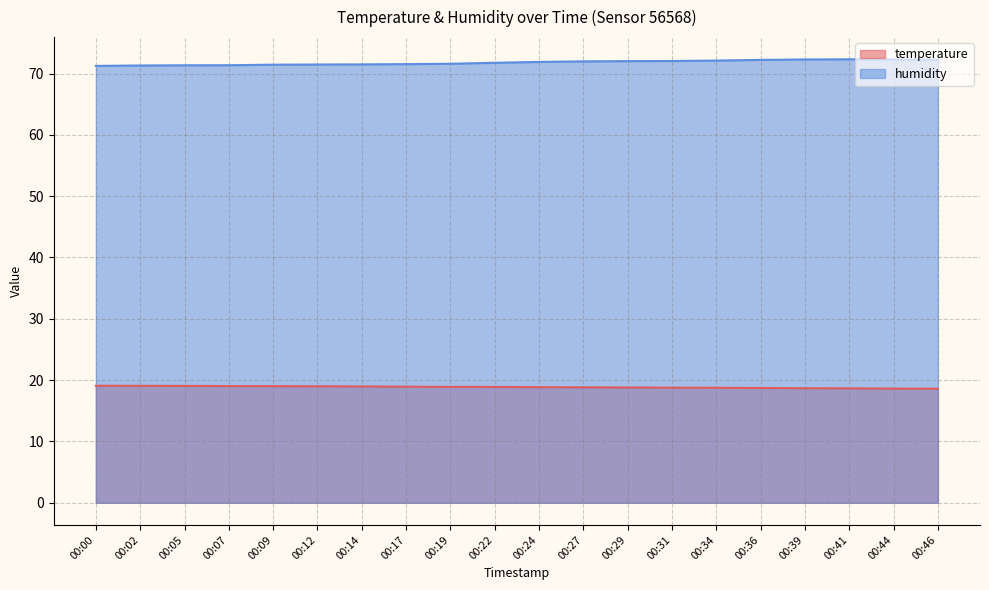

What is the difference between the maximum and second lowest values in the humidity series?

1.0